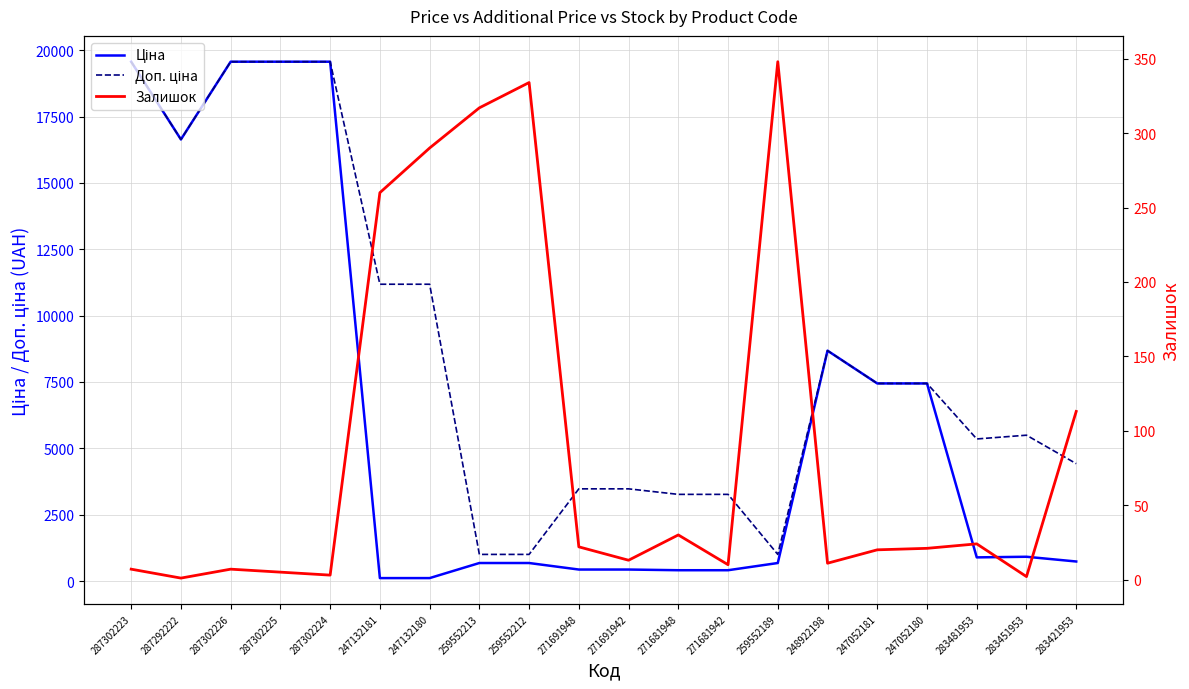

True or false: Ціна and Доп. ціна intersect in this chart.

False